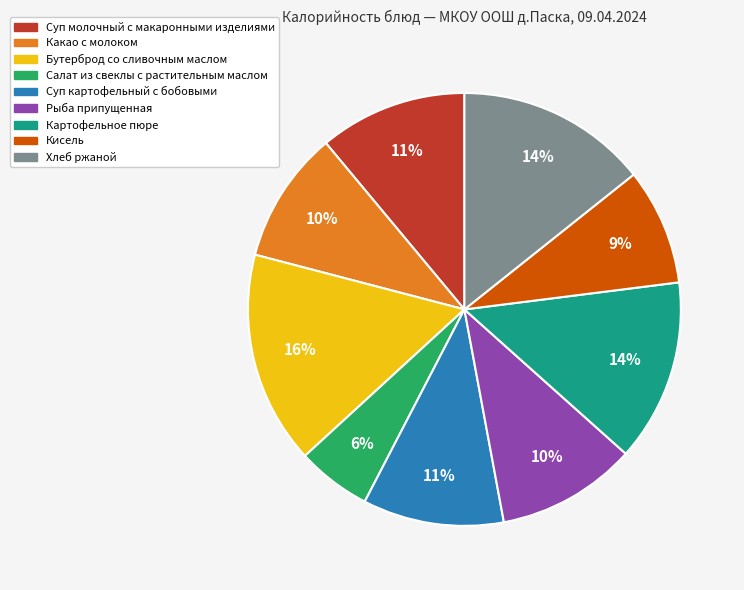

To the nearest percent, what is the difference between the largest and smallest slice percentages?

10%